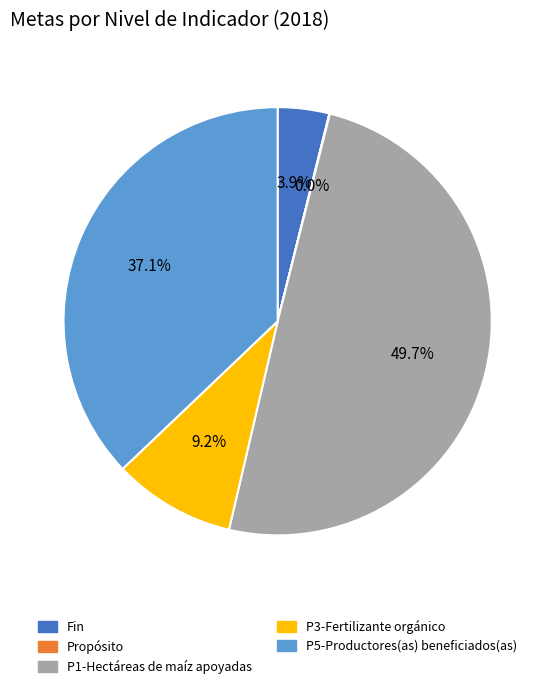

Which slice is the largest?

P1-Hectáreas de maíz apoyadas